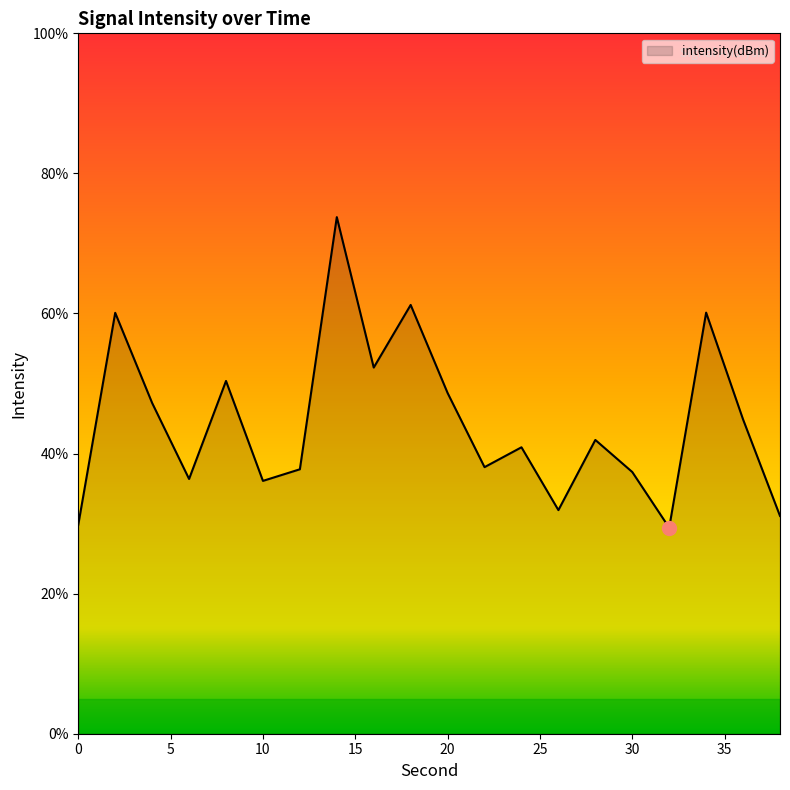

How many interior local peaks (higher than both neighbors) does the data have?

7